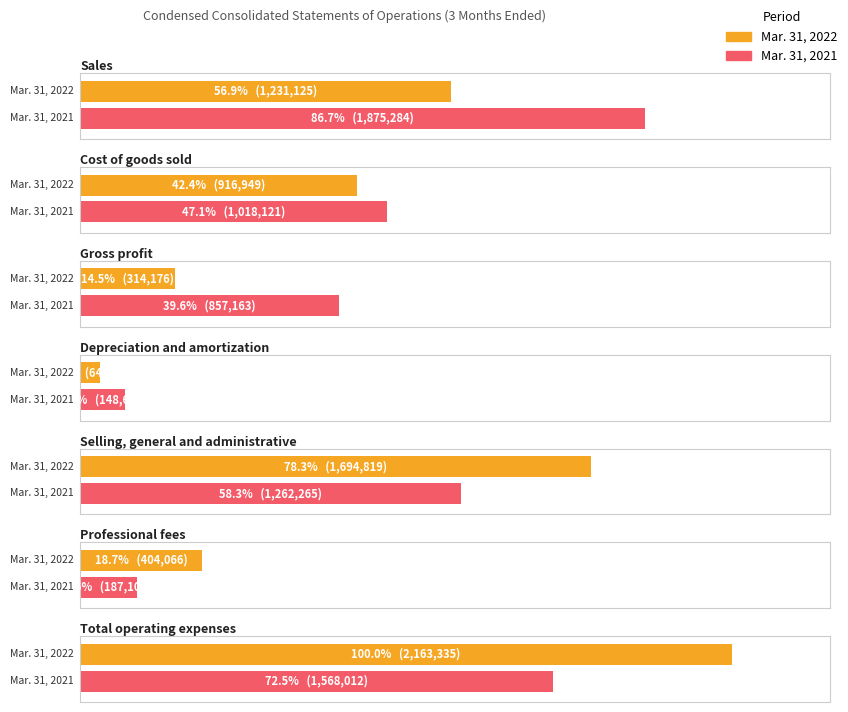

What is the value of the Mar. 31, 2022 bar at the 1st from the left?

1231125